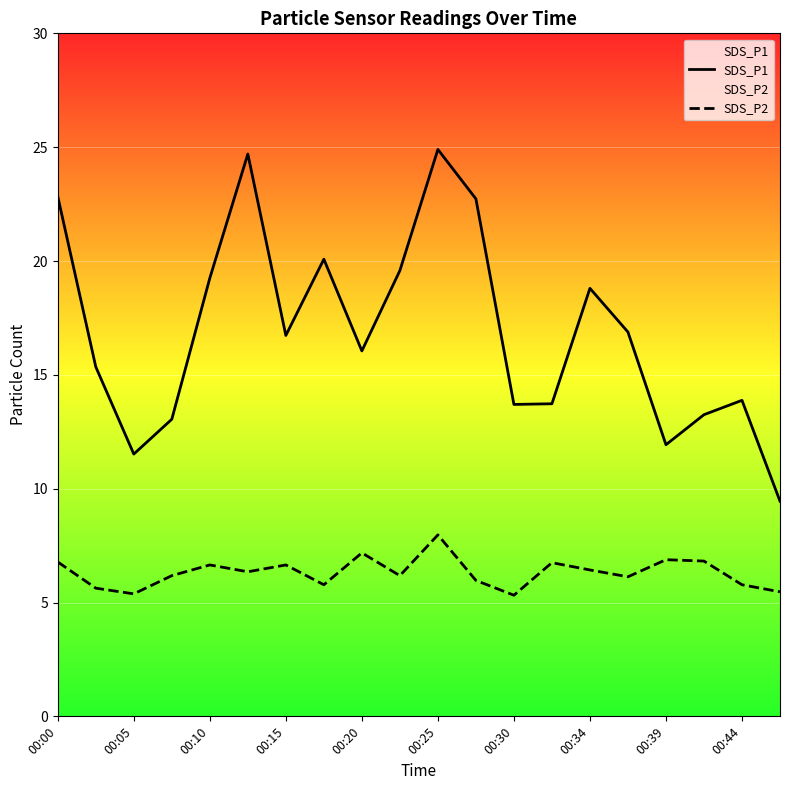

The value of SDS_P1 at 00:44 is 10.0. True or false?

False